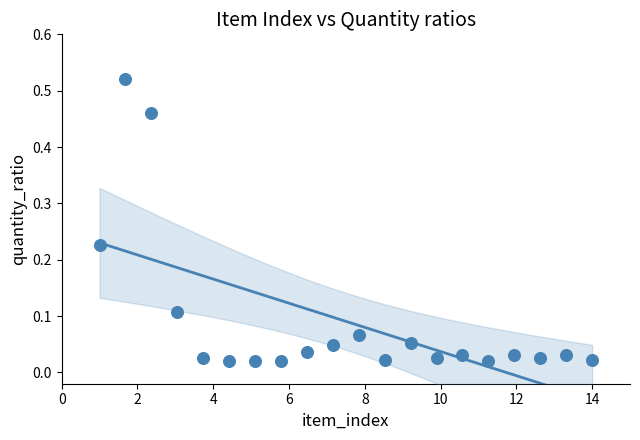

What is the range of X values (max minus min)?

13.0